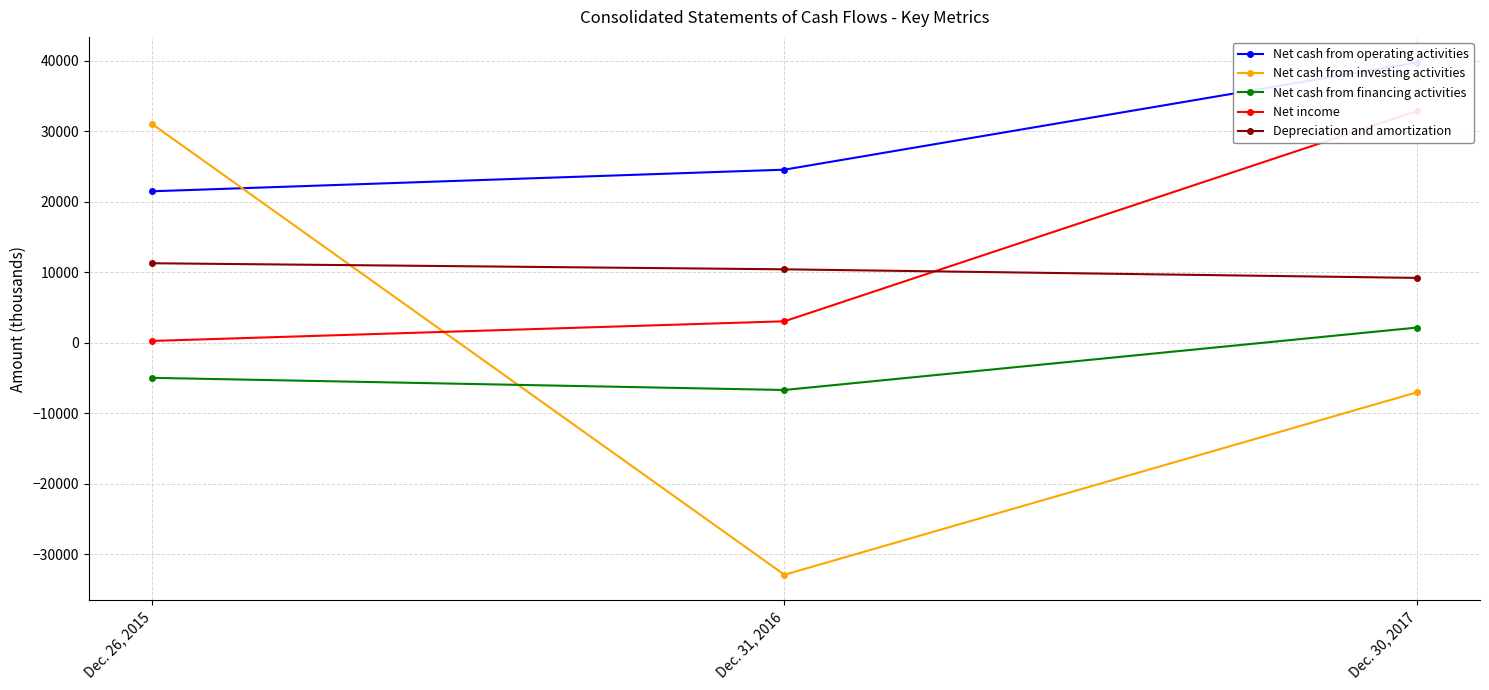

Is the value of Net cash from financing activities at Dec. 30, 2017 greater than the value of Net income at Dec. 31, 2016?

No